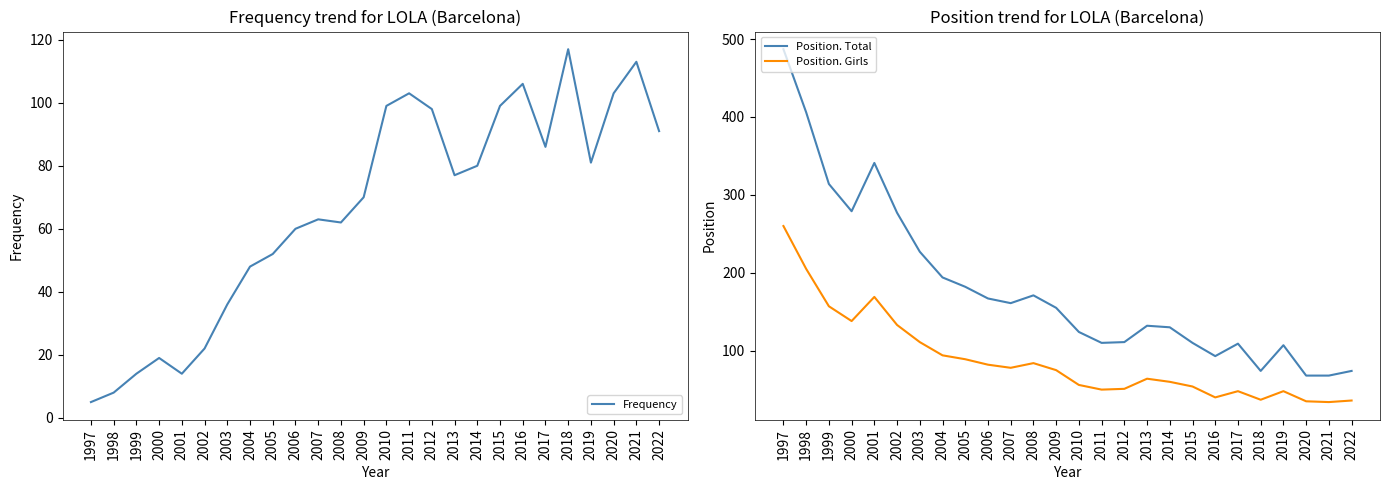

Rank the series by their average value, from lowest to highest.

Frequency, Position. Girls, Position. Total